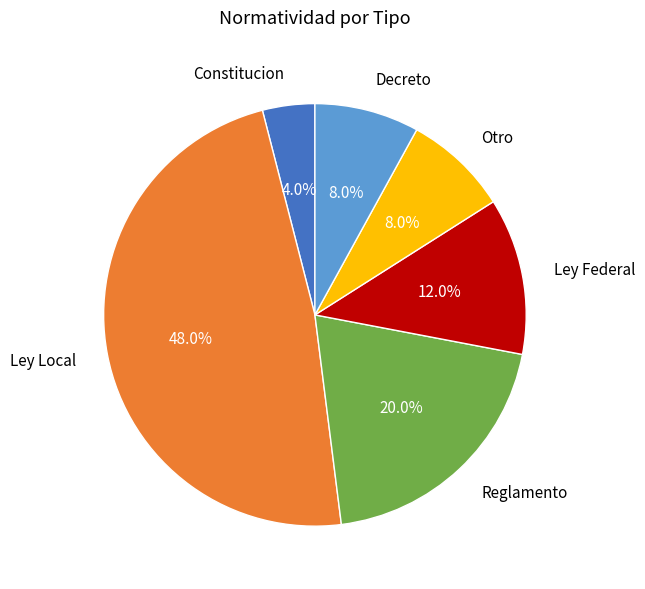

To the nearest percent, what is the average slice percentage?

17%